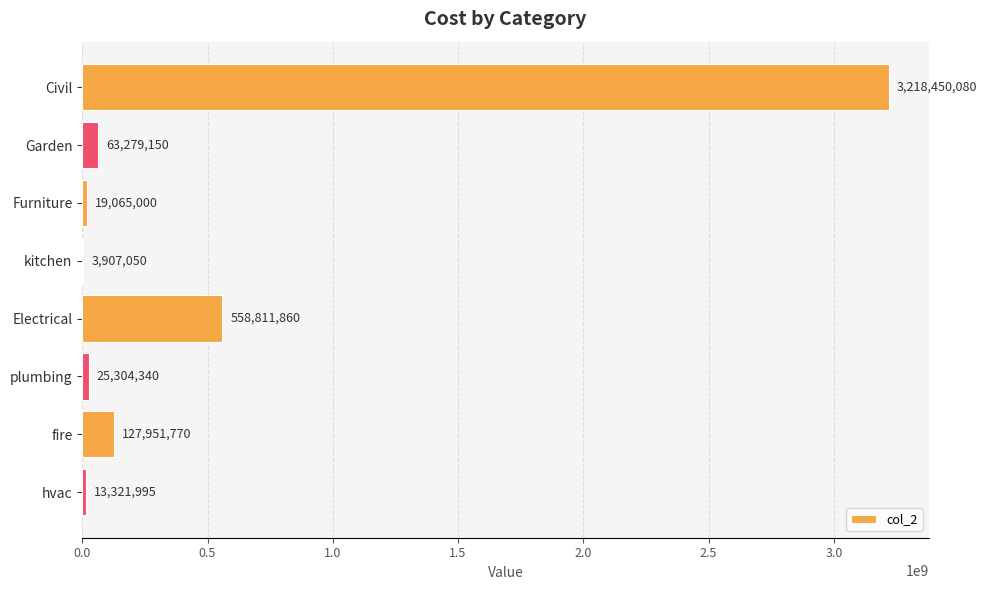

The chart shows a value of 3218450080 at Civil. True or false?

True